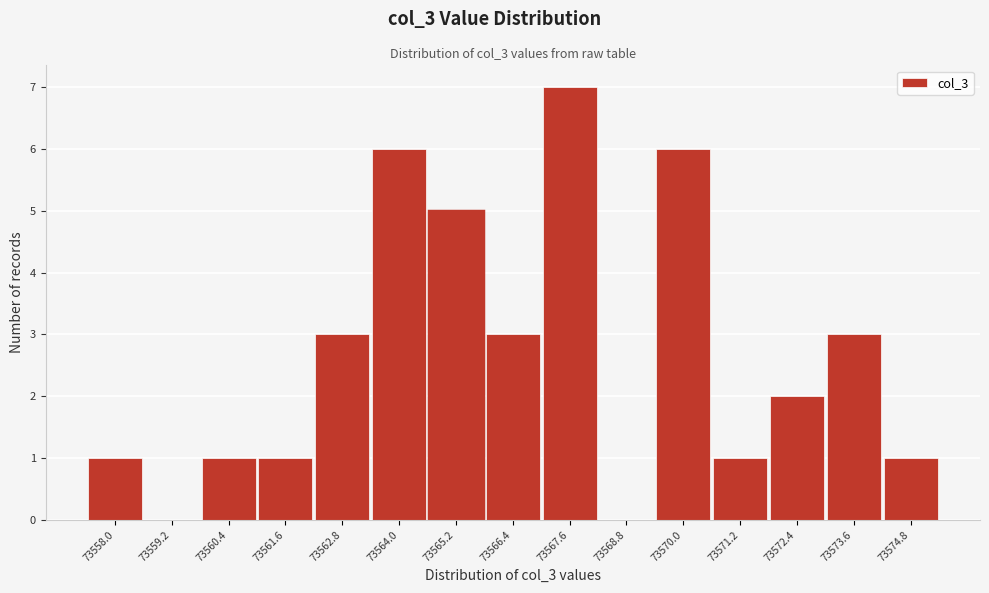

Reading left to right, list all the values displayed in this chart.

73558.0=1	73559.2=0	73560.4=1	73561.6=1	73562.8=3	73564.0=6	73565.2=5	73566.4=3	73567.6=7	73568.8=0	73570.0=6	73571.2=1	73572.4=2	73573.6=3	73574.8=1